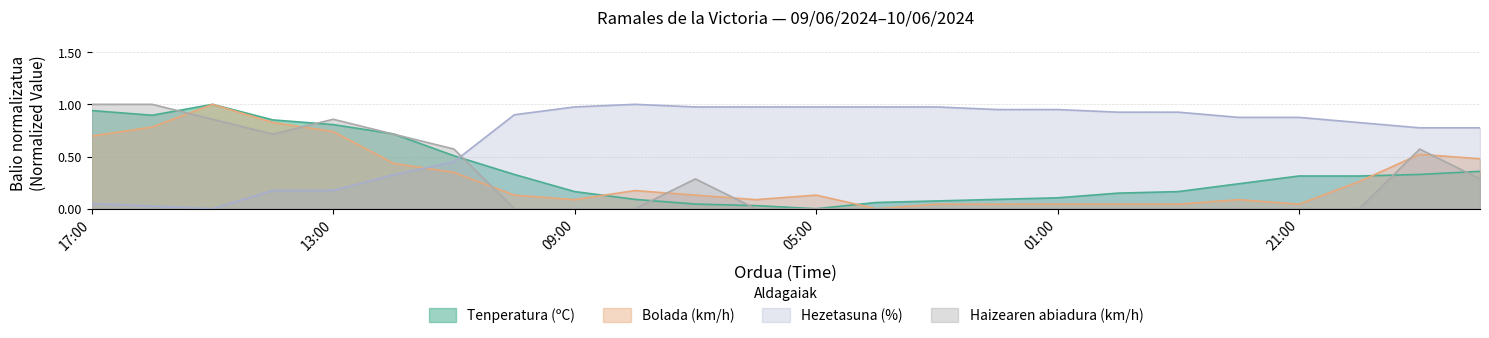

What is the sum of all Hezetasuna (%) values?

16.8